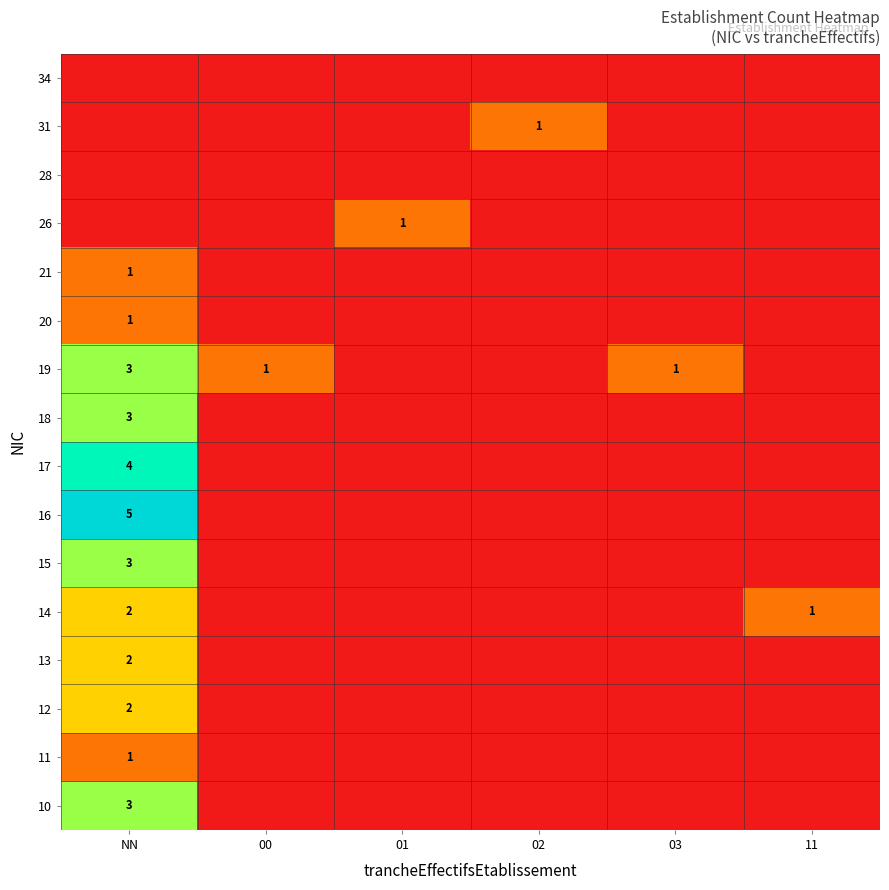

The 31 series shows 1 at 02. True or false?

True